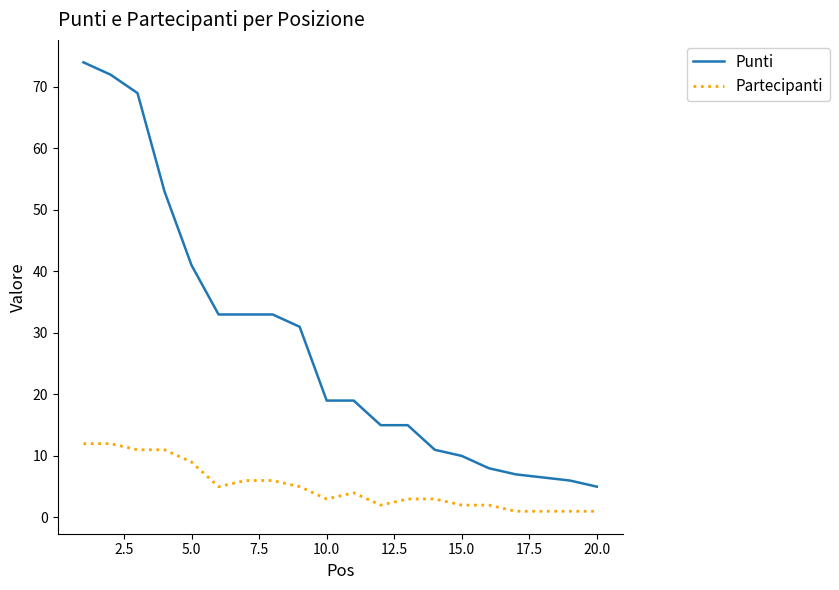

What is the lowest value of the Partecipanti series?

1